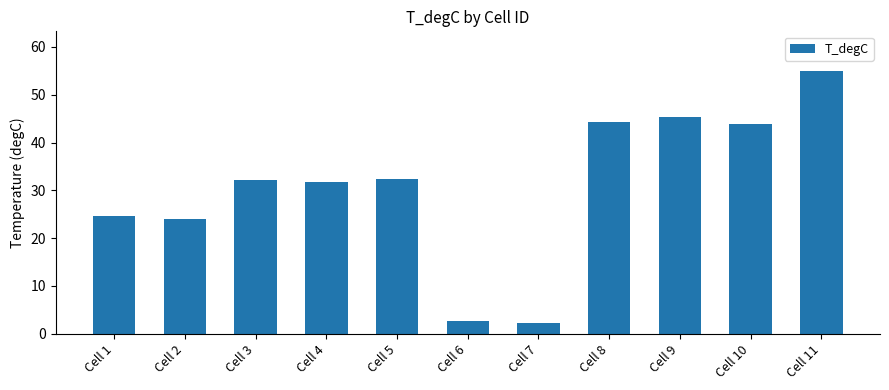

Are the bars horizontal?

No